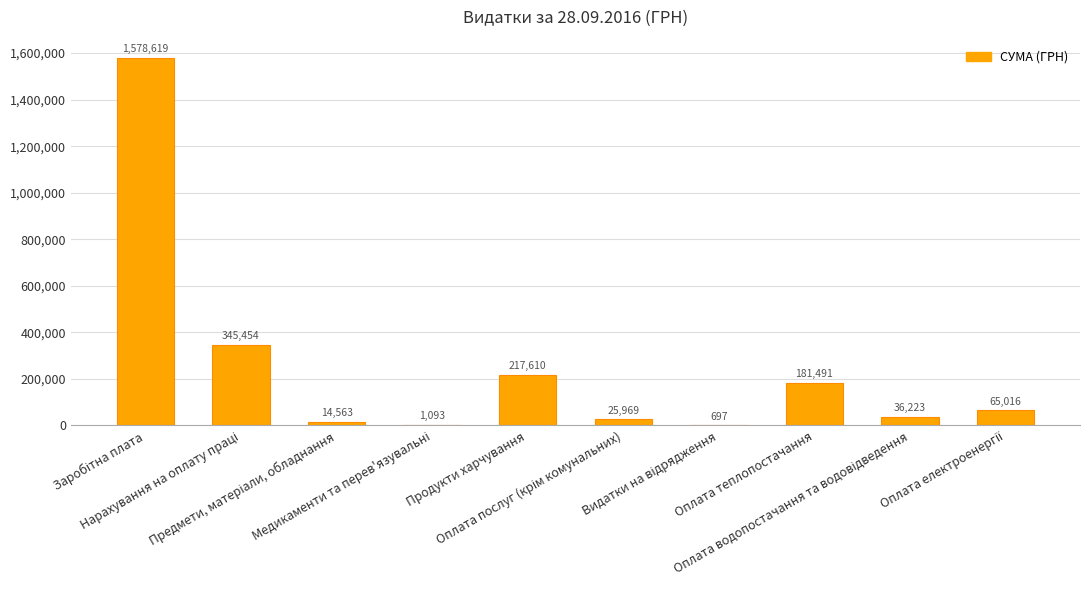

What is the greatest value displayed?

1578619.0